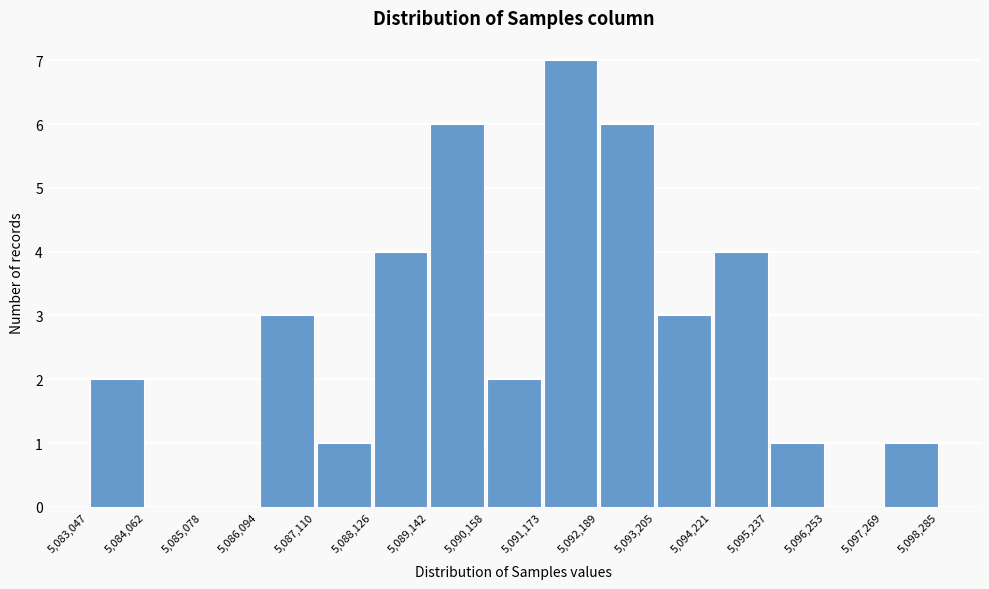

Over which range of the x-axis is the bar tallest?

5,091,173 to 5,092,189